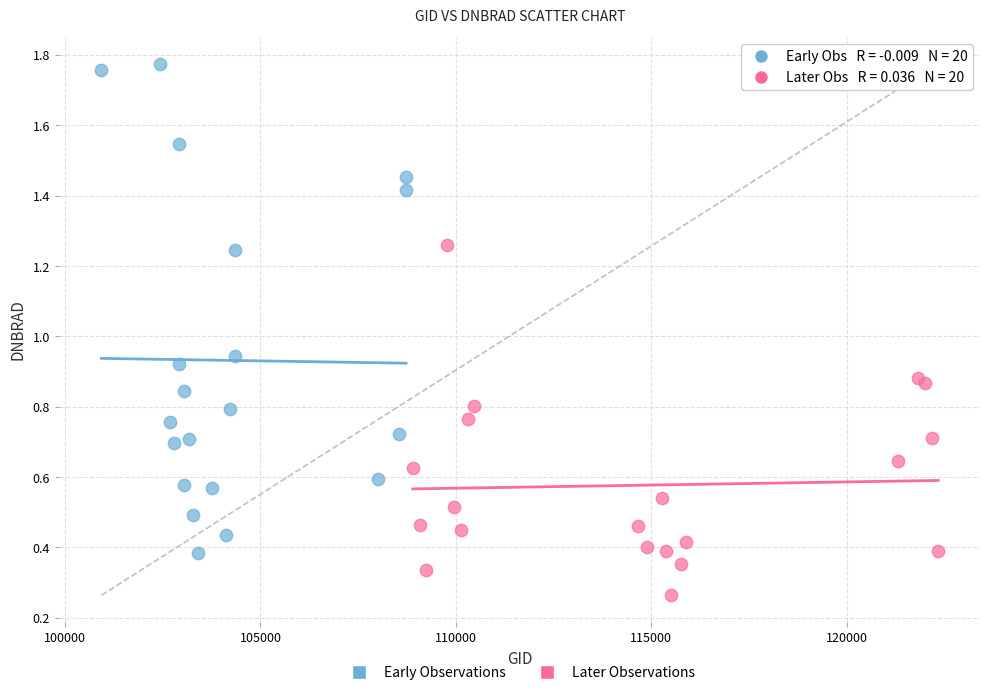

Which series has the widest spread of Y values?

Early Observations